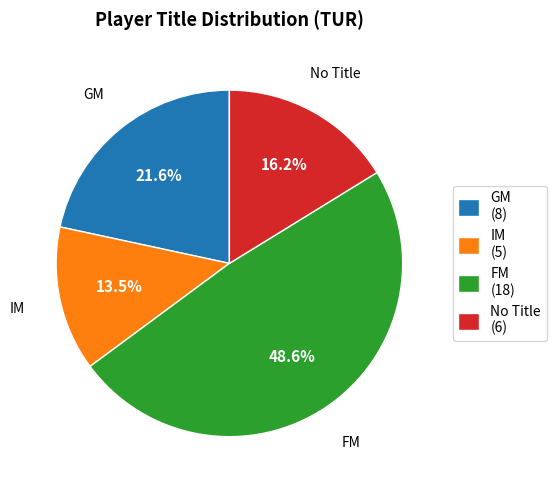

Approximately how many times larger is the value at No Title (6) compared to IM (5)?

1.2